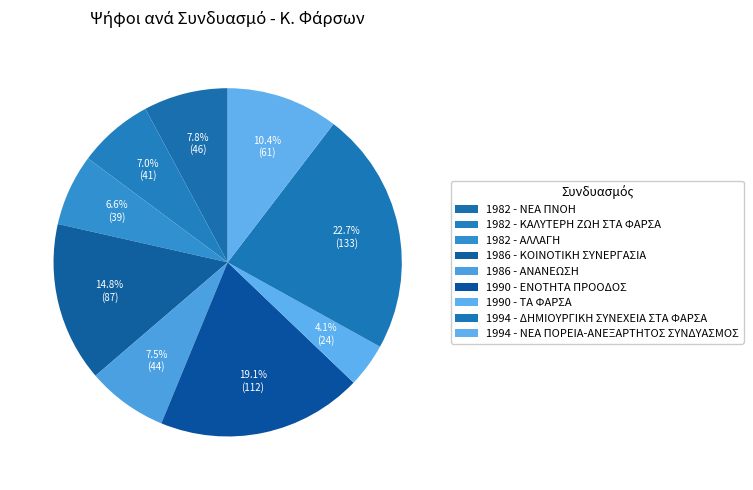

Approximately how many times larger is the value at 1986 - ΑΝΑΝΕΩΣΗ compared to 1982 - ΑΛΛΑΓΗ?

1.1